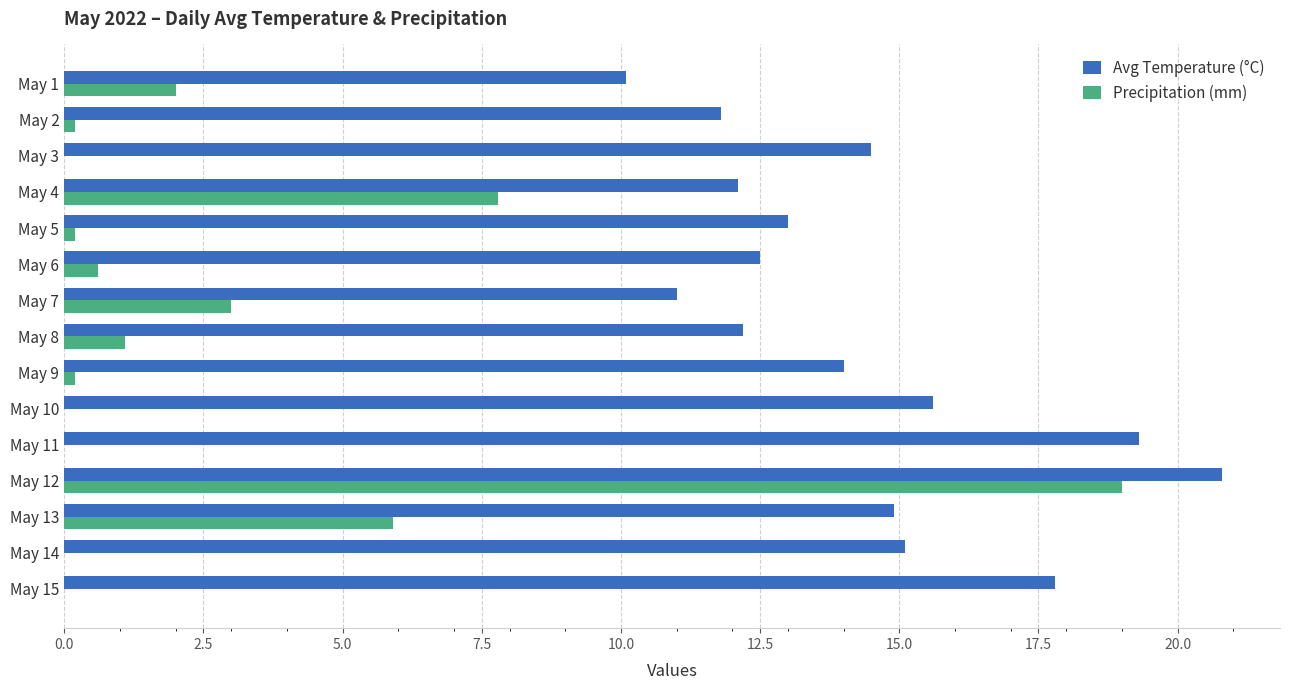

At which label does Precipitation (mm) reach its peak?

May 12